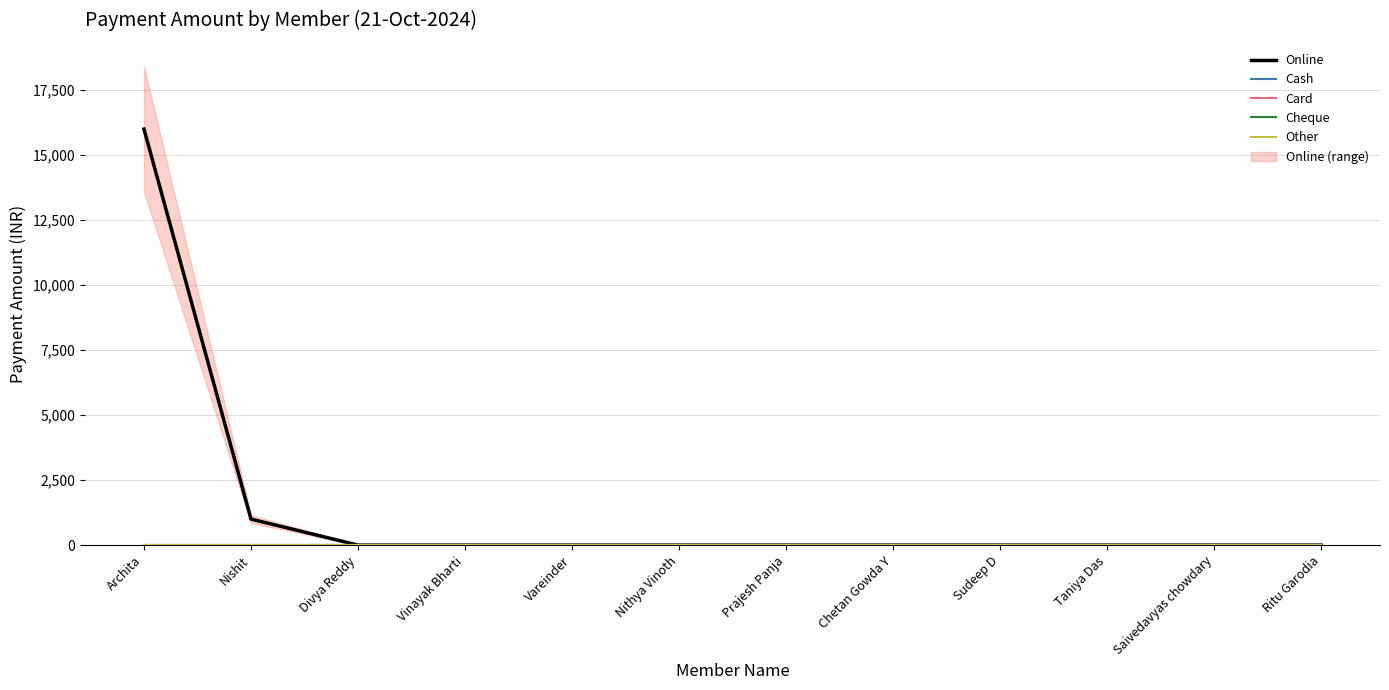

What position from the left is Nishit?

2